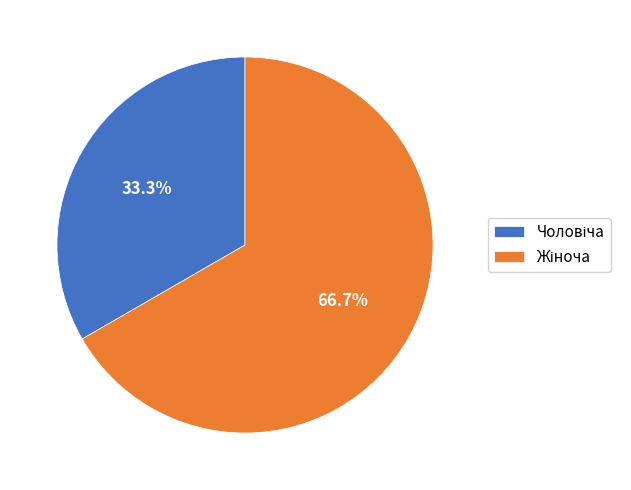

Is there a majority slice in this chart?

Yes